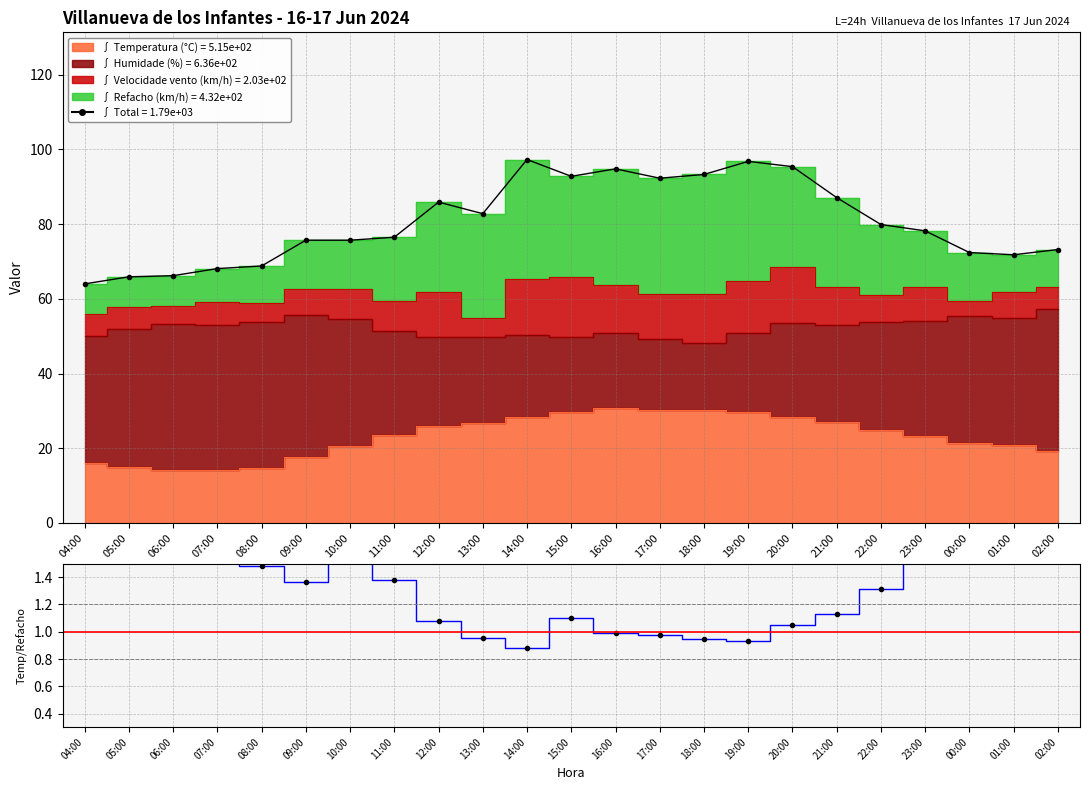

True or false: Temp/Refacho has a value of 0.6 at 01:00.

False